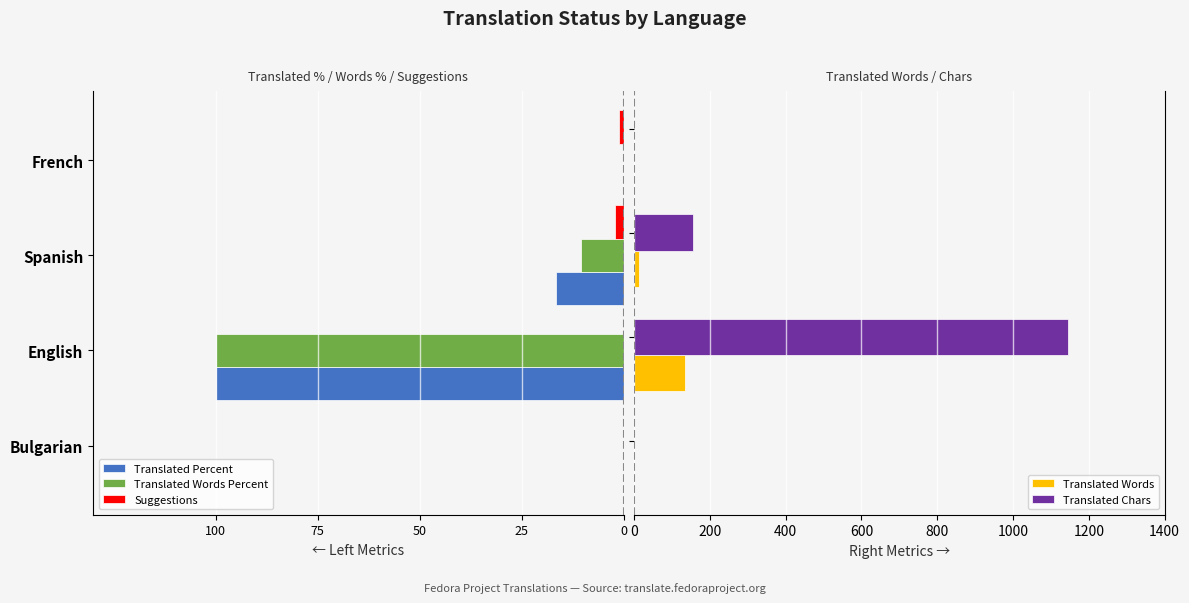

What is the sum of all Translated Chars values?

1302